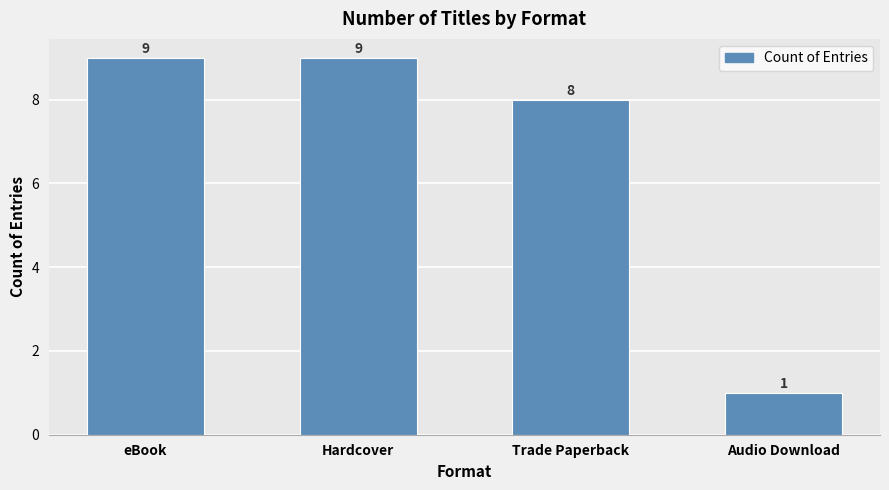

Reading left to right, list all the values displayed in this chart.

eBook=9	Hardcover=9	Trade Paperback=8	Audio Download=1